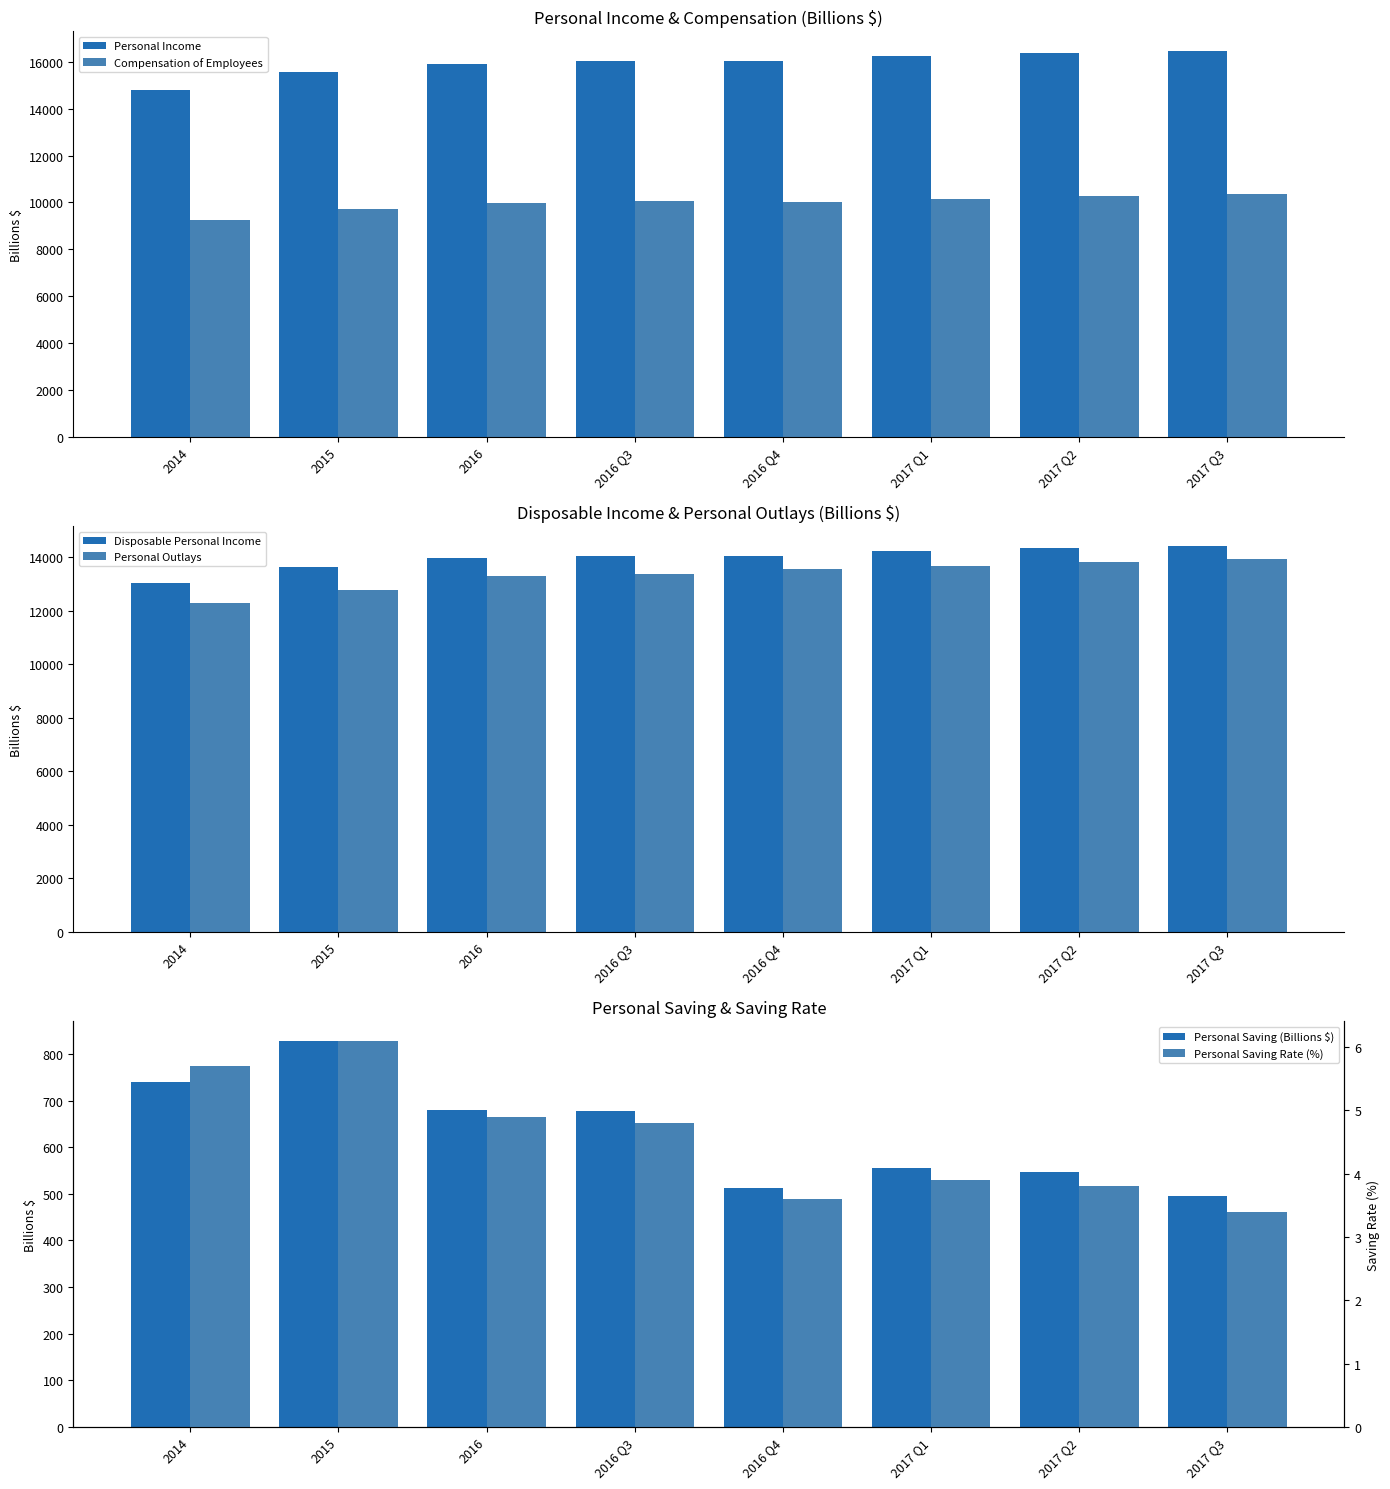

What are all the series names shown in the legend?

Personal Income, Compensation of Employees, Disposable Personal Income, Personal Outlays, Personal Saving (Billions $), Personal Saving Rate (%)